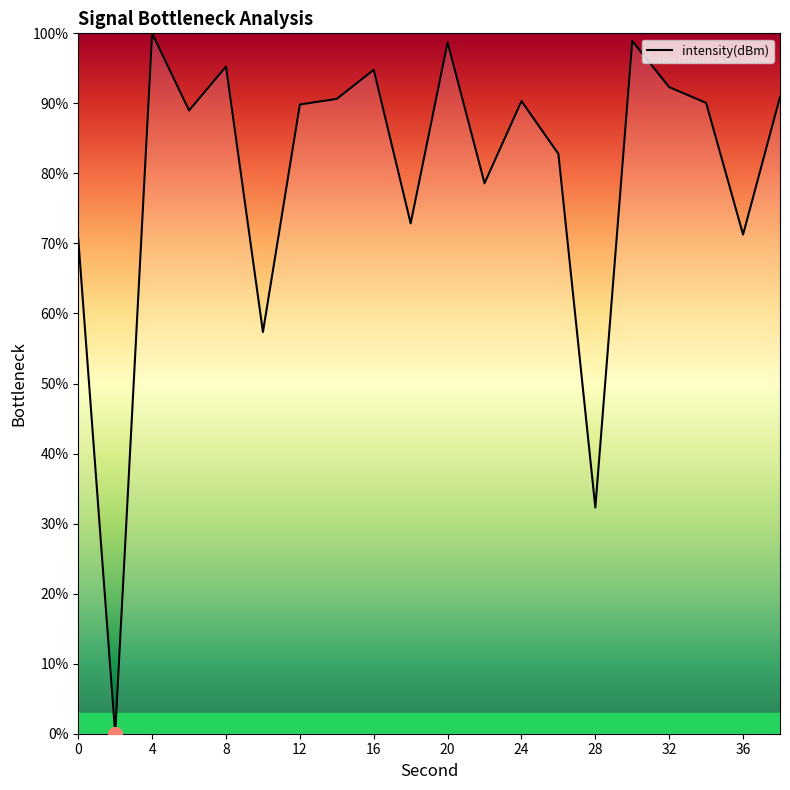

Reading left to right, what are all the values shown in this chart?

70.6	0.0	100.0	89.0	95.3	57.4	89.8	90.6	94.8	72.9	98.7	78.6	90.3	82.8	32.3	98.9	92.3	90.1	71.3	90.9